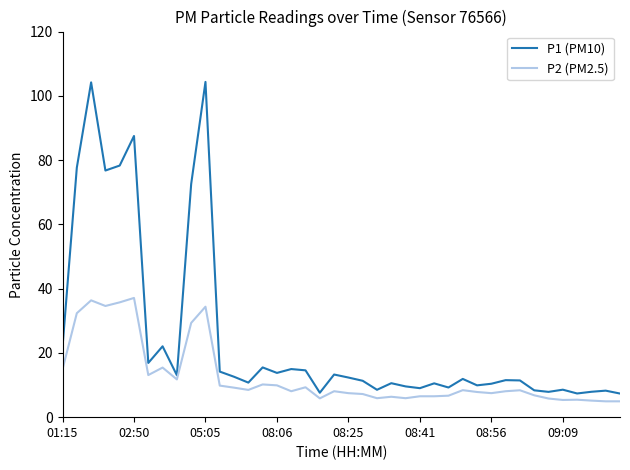

Which series has the widest spread of values?

P1 (PM10)